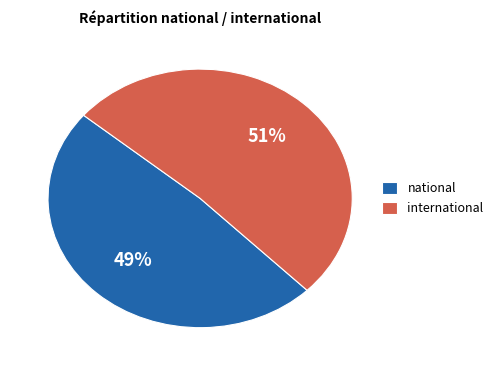

To the nearest percent, what portion does international represent?

51%